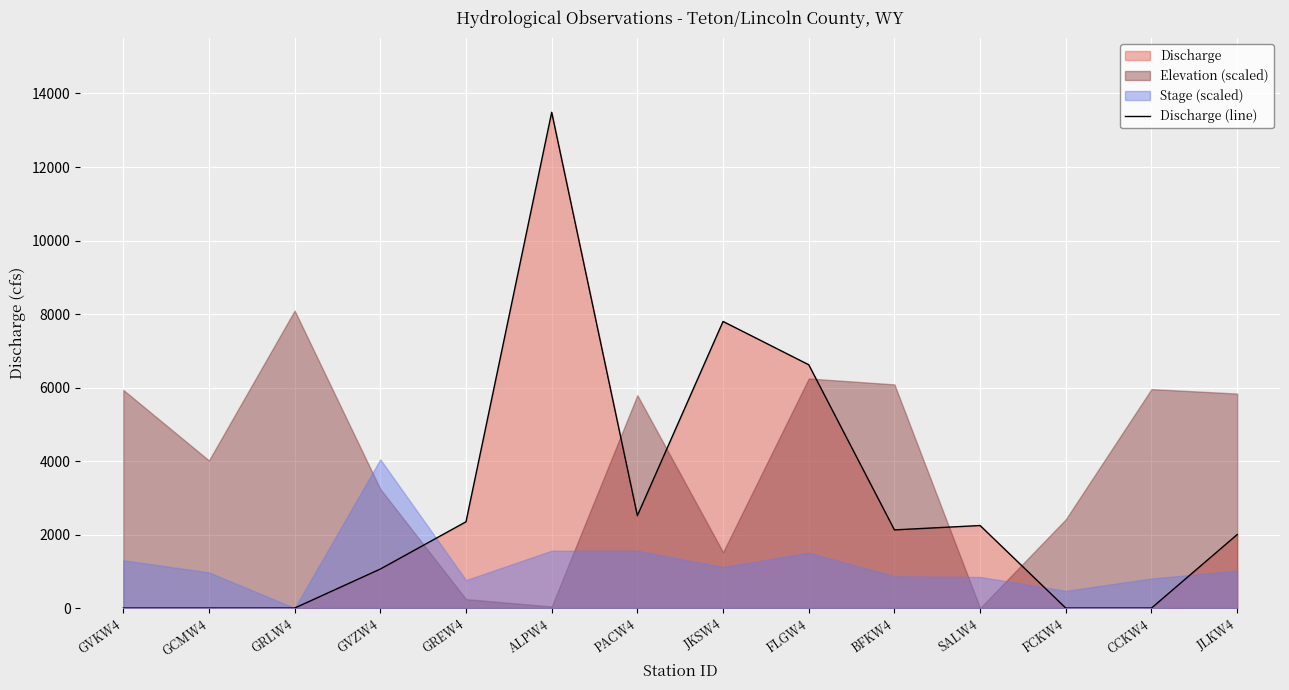

How many points are higher than both their immediate neighbors (excluding endpoints)?

3